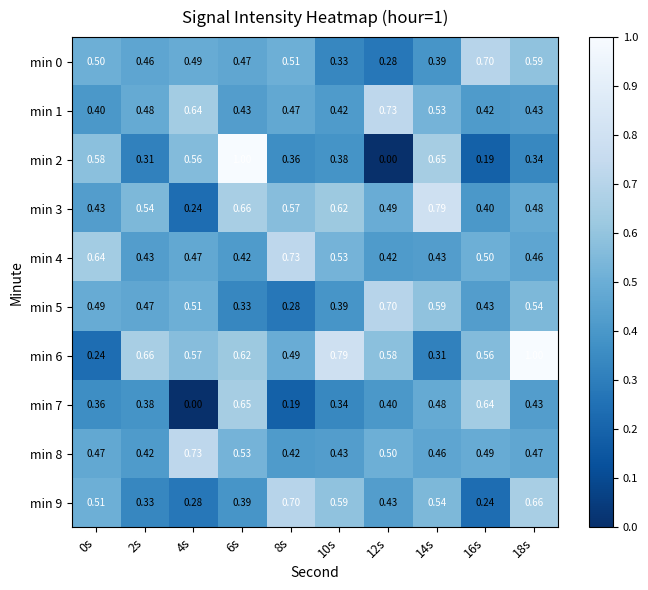

At how many categories does at least one series exceed 0?

10